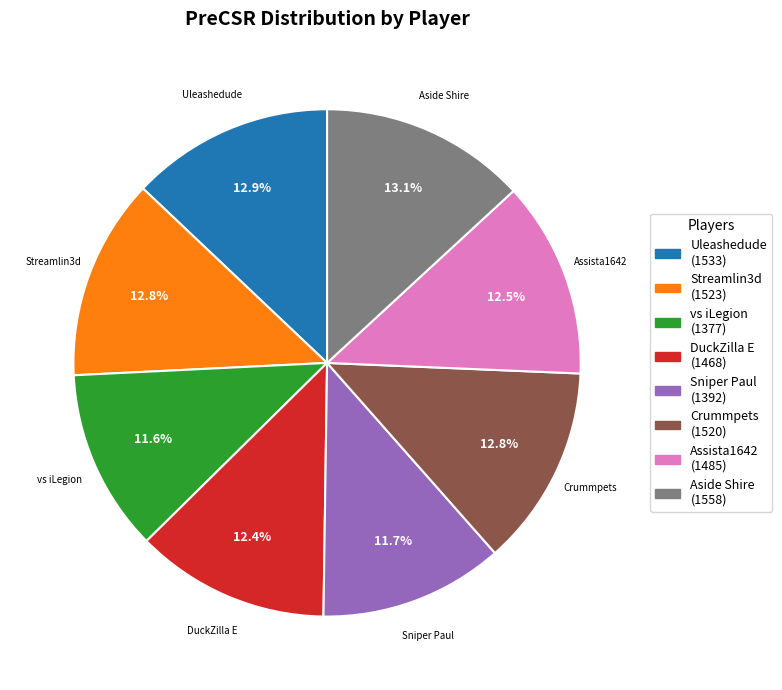

What is the total percentage of Assista1642 and Streamlin3d?

25.4%